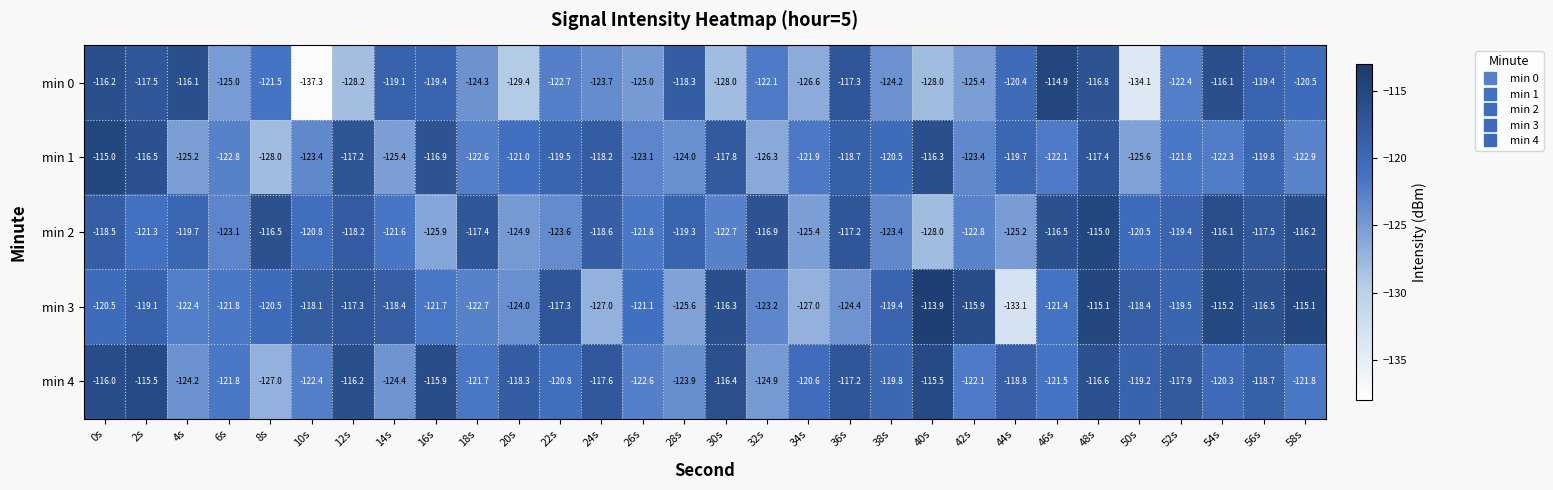

Rank the series at 46s from lowest to highest value.

min 1, min 4, min 3, min 2, min 0